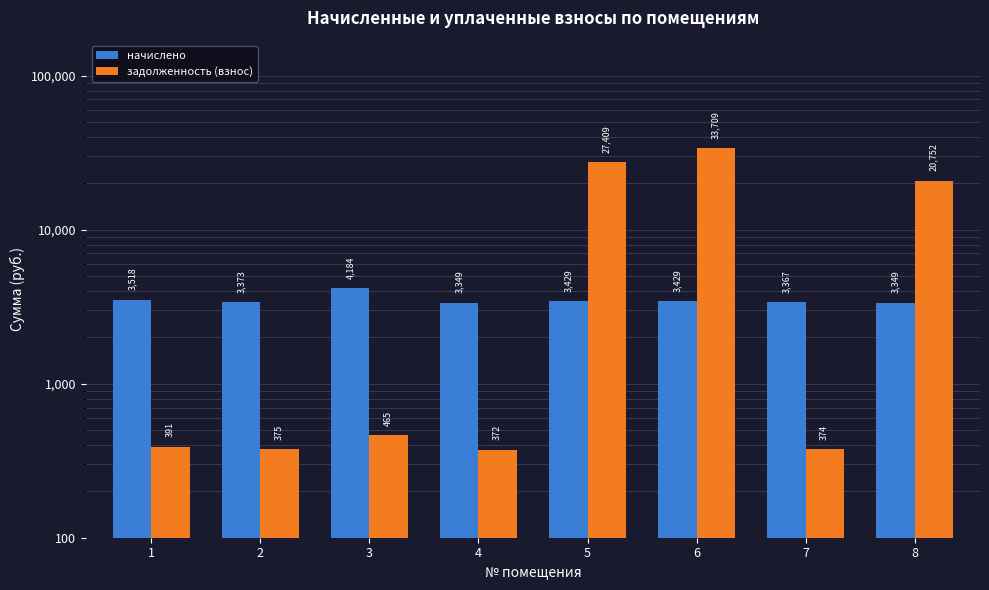

How many data points in начислено are less than 3428?

4